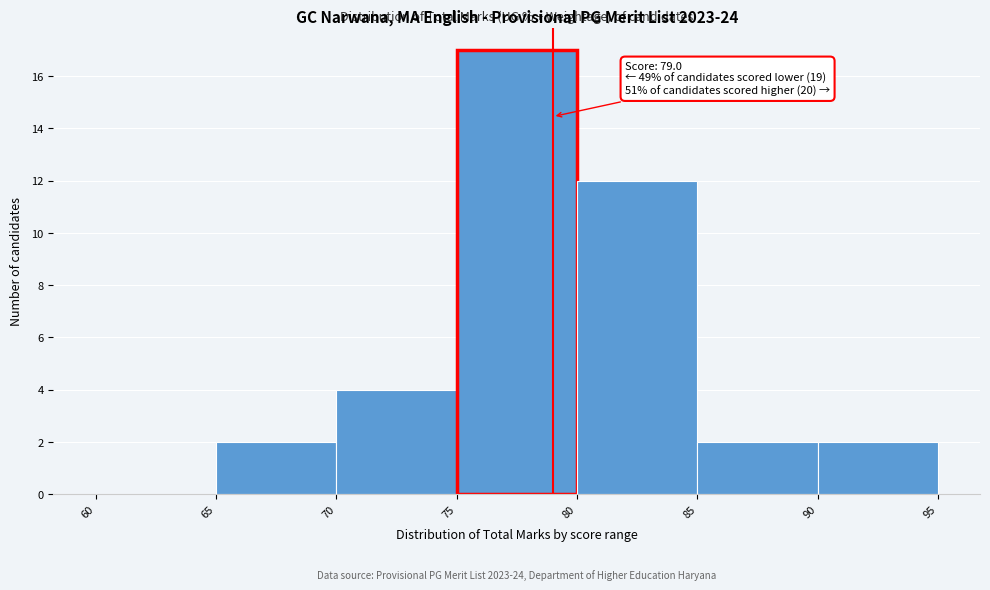

Which range on the x-axis has the tallest bar?

75 to 80